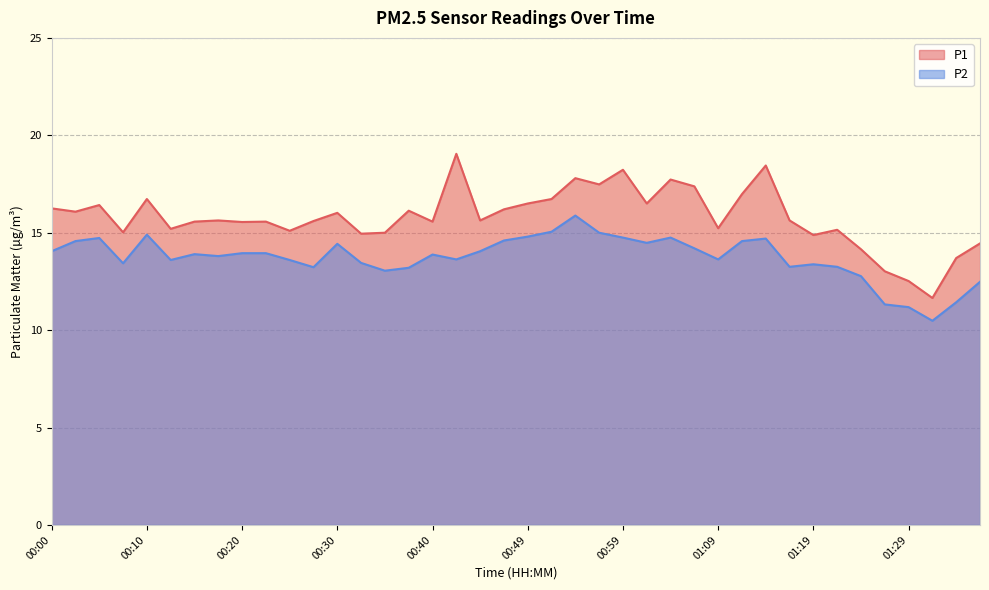

Reading left to right, list all the values displayed in this chart.

P1: 16.2	16.1	16.4	15.0	16.7	15.2	15.6	15.6	15.6	15.6	15.1	15.6	16.0	14.9	15.0	16.1	15.6	19.1	15.6	16.2	16.5	16.7	17.8	17.5	18.2	16.5	17.7	17.4	15.2	17.0	18.4	15.6	14.9	15.2	14.2	13.0	12.5	11.7	13.7	14.4
P2: 14.1	14.6	14.7	13.4	14.9	13.6	13.9	13.8	13.9	13.9	13.6	13.2	14.4	13.4	13.1	13.2	13.9	13.6	14.1	14.6	14.8	15.1	15.9	15.0	14.8	14.5	14.8	14.2	13.6	14.6	14.7	13.2	13.4	13.2	12.8	11.3	11.2	10.5	11.4	12.5